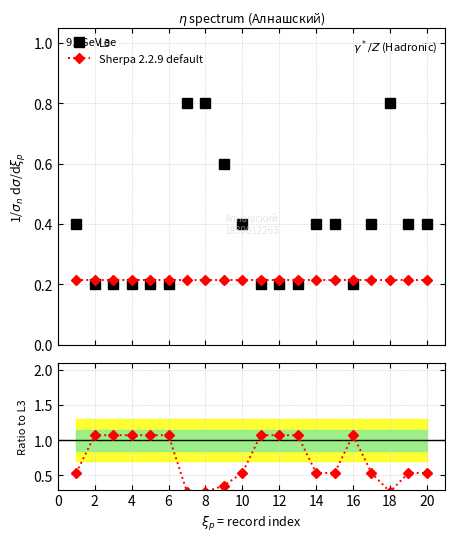

Rank the series by their maximum value, from highest to lowest.

Ratio to L3, L3, Sherpa 2.2.9 default